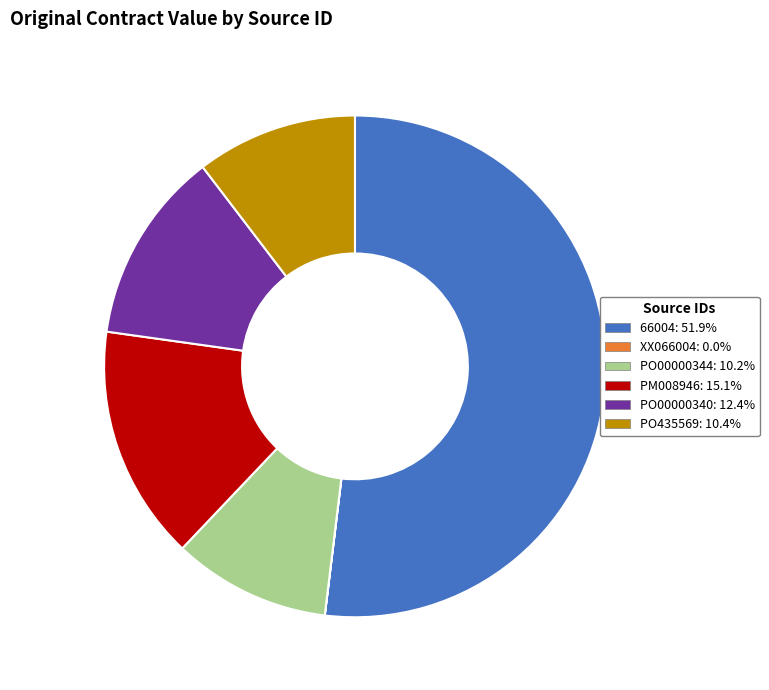

Which category has the biggest portion of the pie?

66004